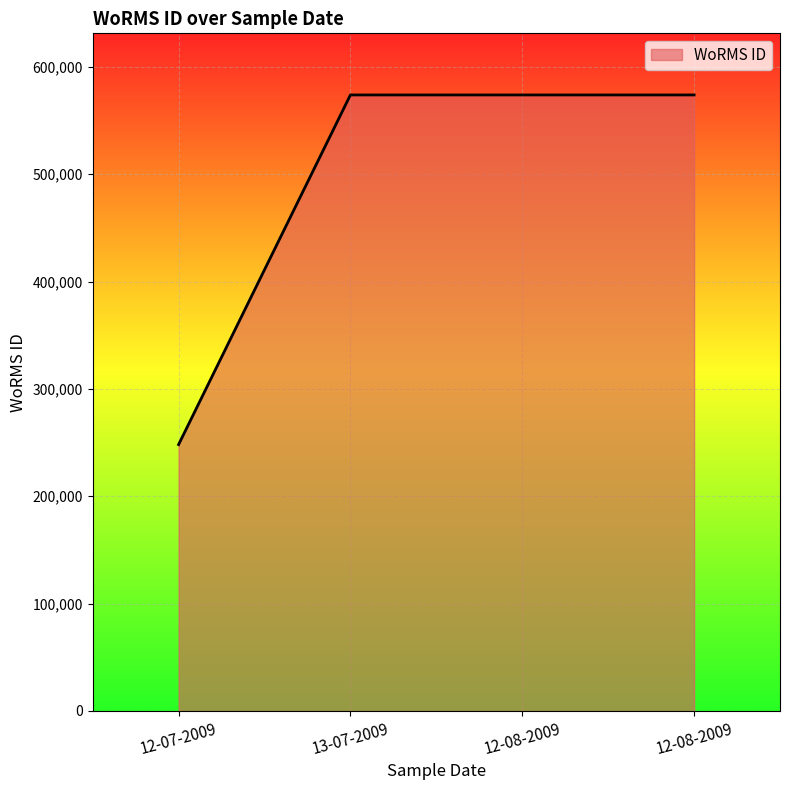

Does the chart display data point markers on the line(s)?

No